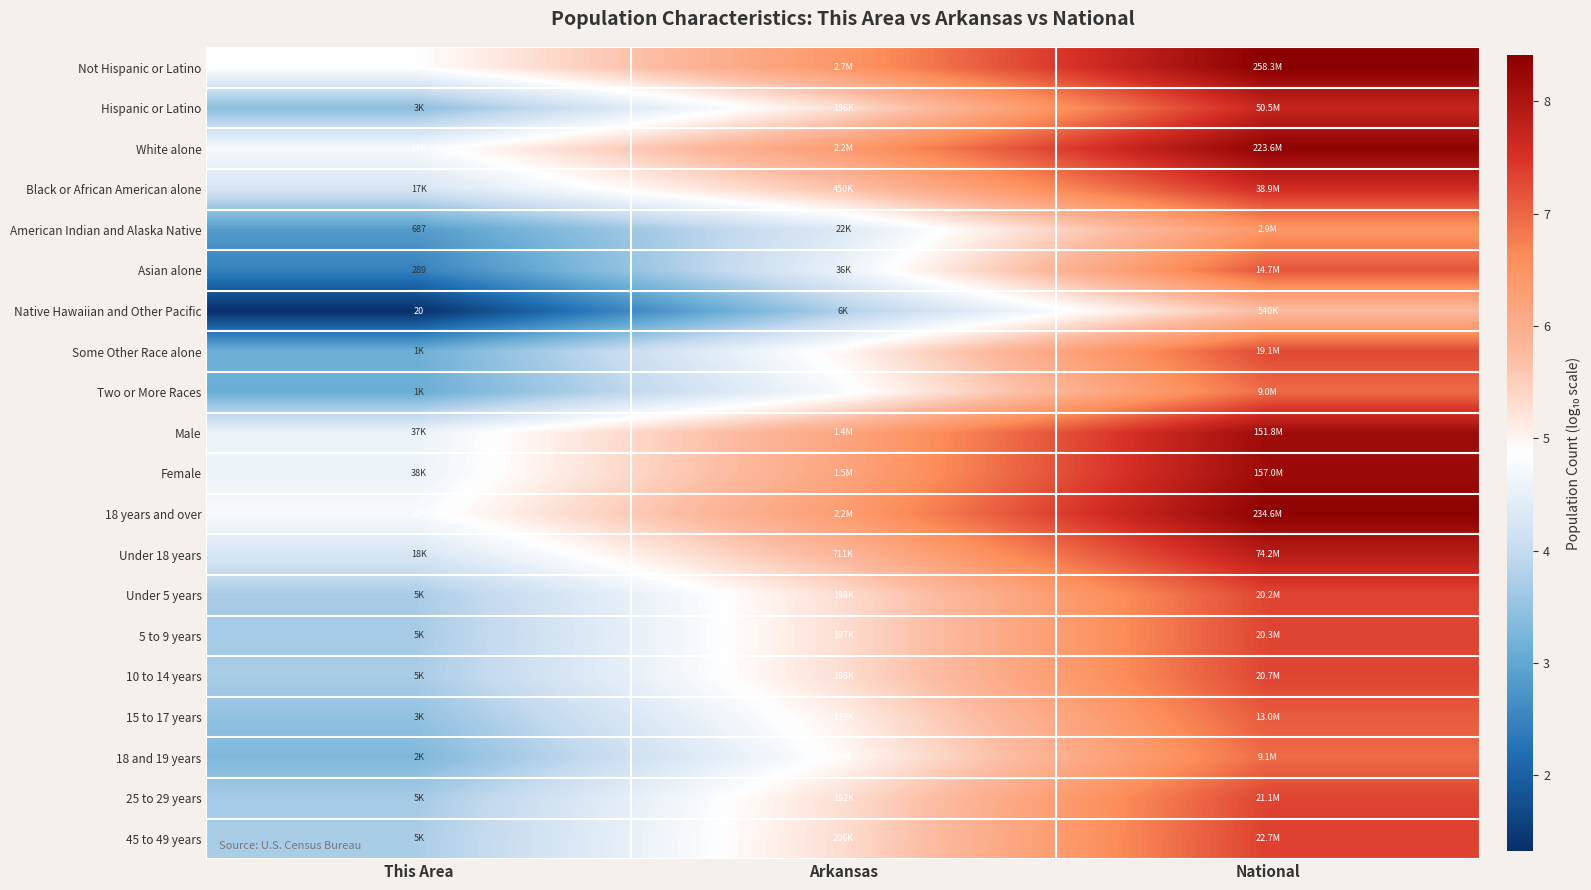

True or false: Not Hispanic or Latino has a value of 6.4 at Arkansas.

True